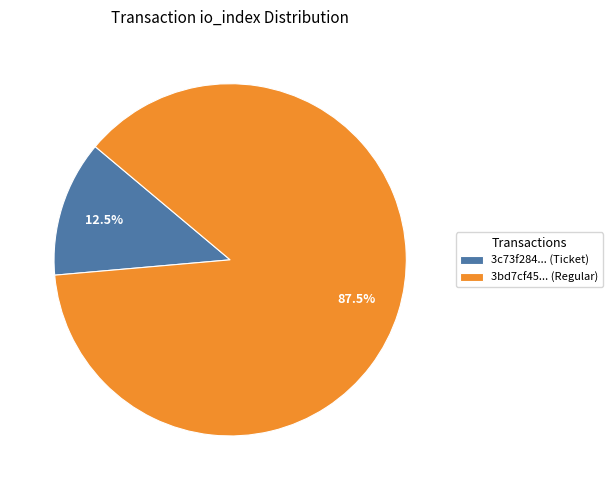

Which category accounts for the majority?

3bd7cf45... (Regular)